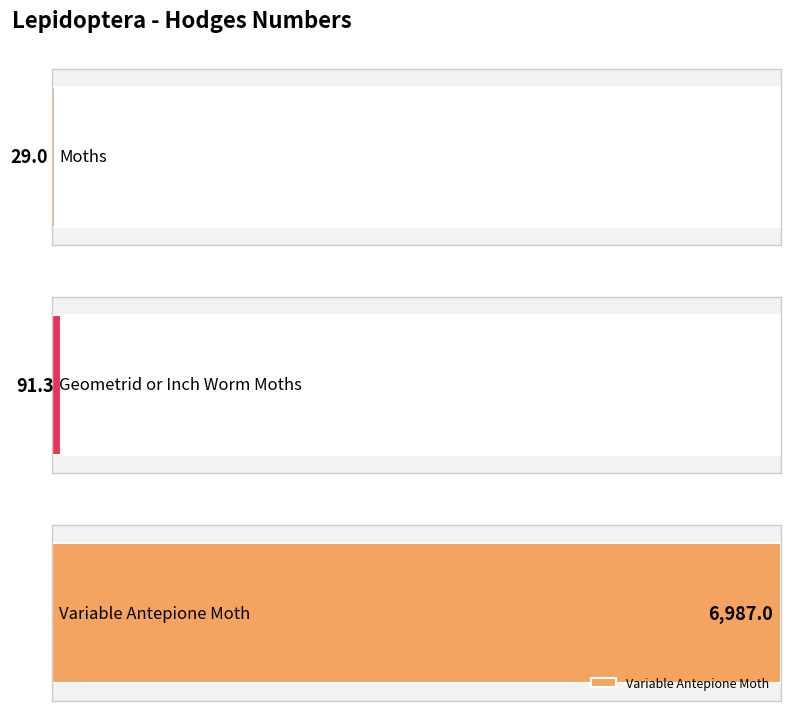

Rank the categories by value from highest to lowest.

Variable Antepione Moth, Geometrid or Inch Worm Moths, Moths